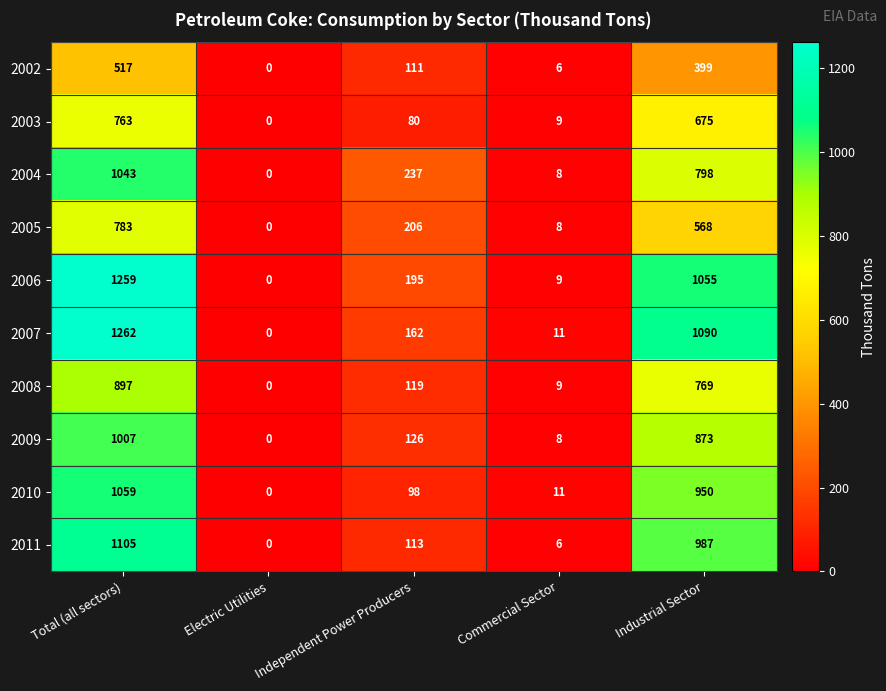

The 2004 series shows 1043 at Total (all sectors). True or false?

True